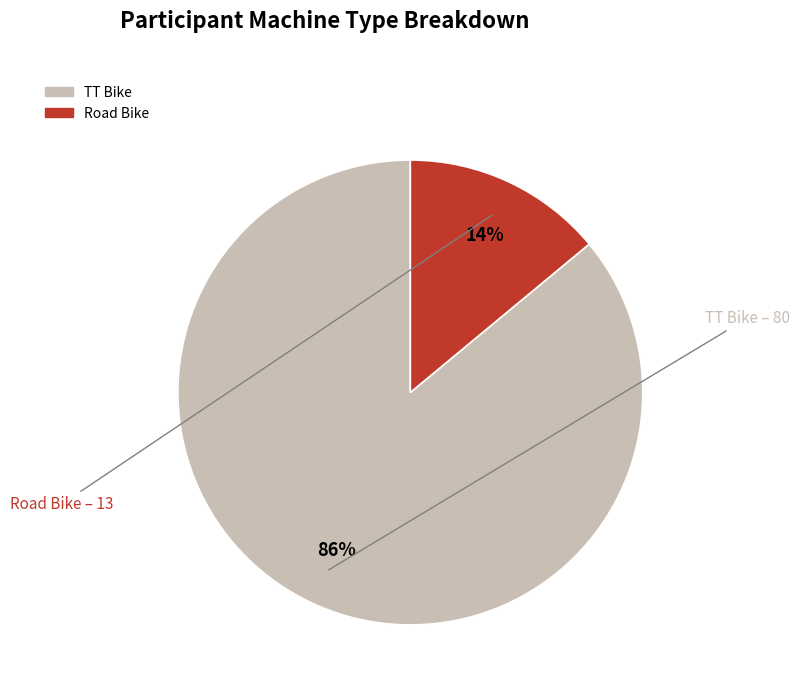

Does Road Bike account for over 50% of the chart?

No